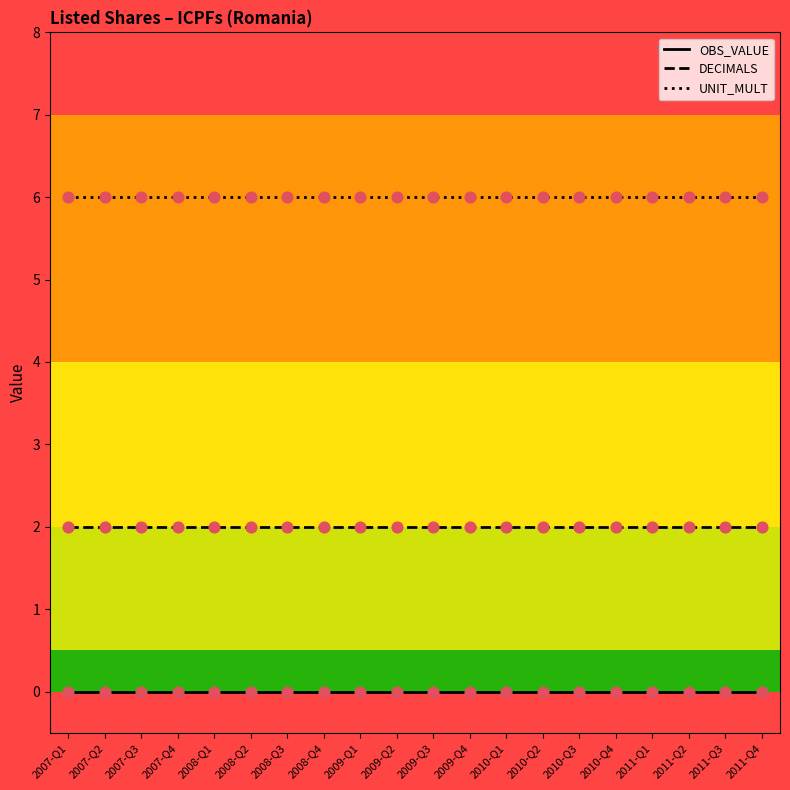

What is the total value across all series at 2009-Q2?

8